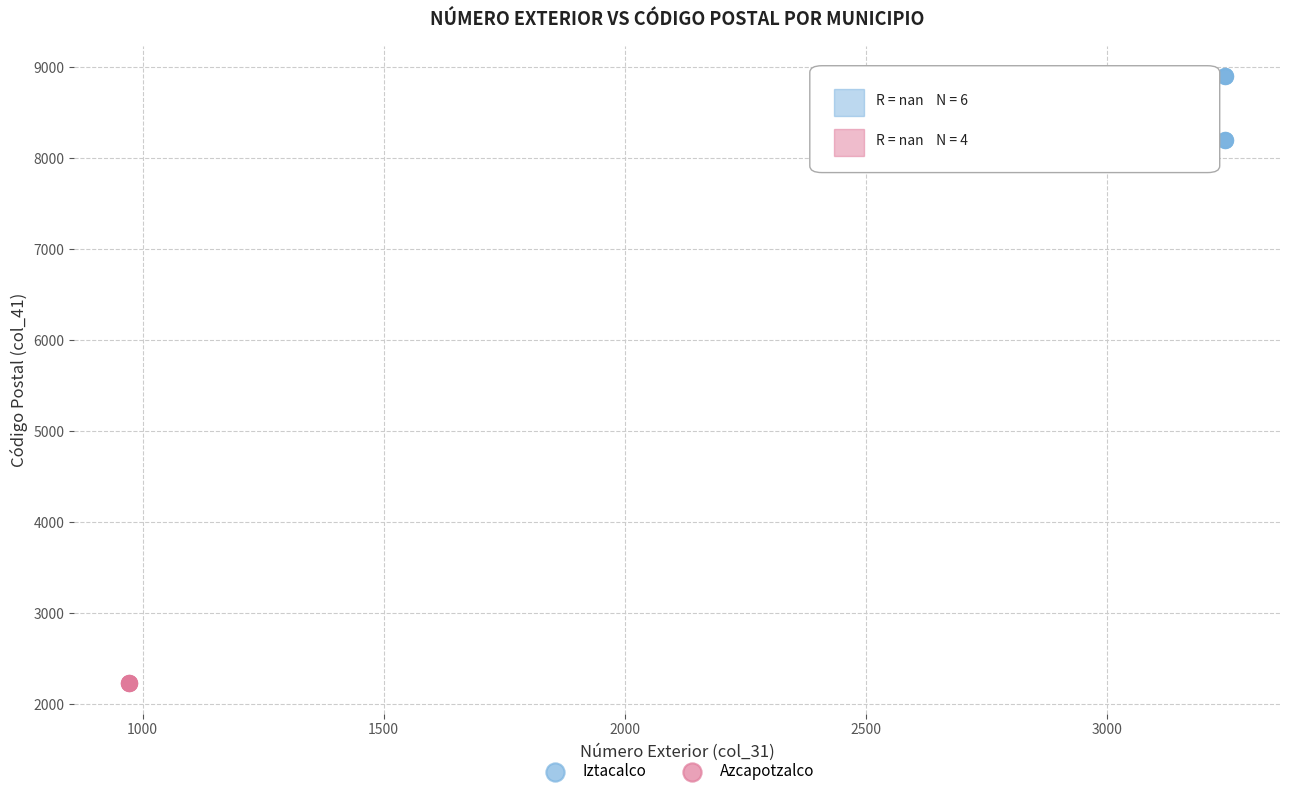

Which series reaches the minimum Y coordinate?

Azcapotzalco